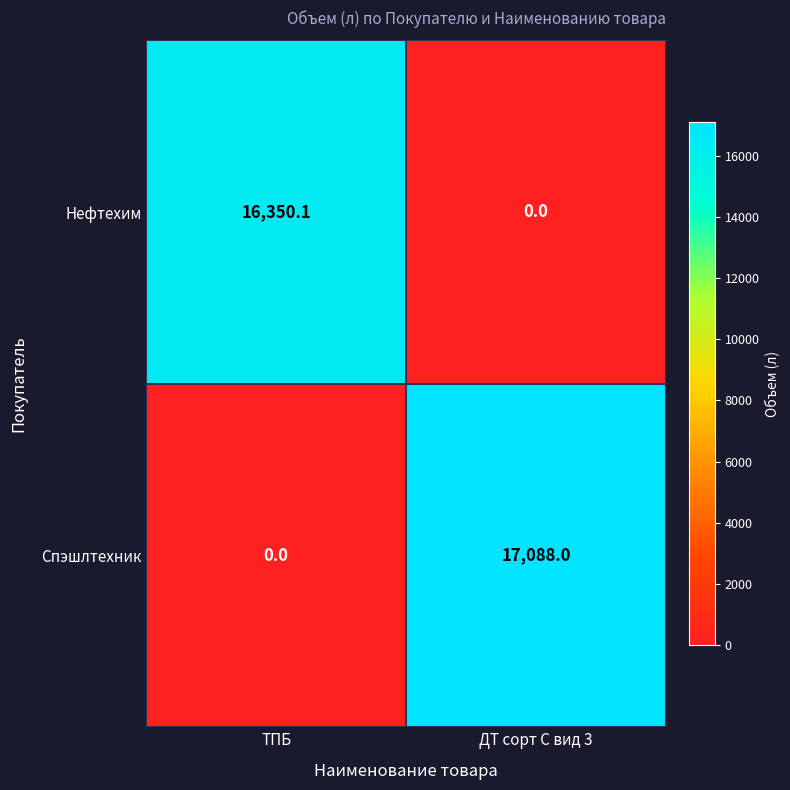

What is the total value across all series at ДТ сорт С вид 3?

17088.0